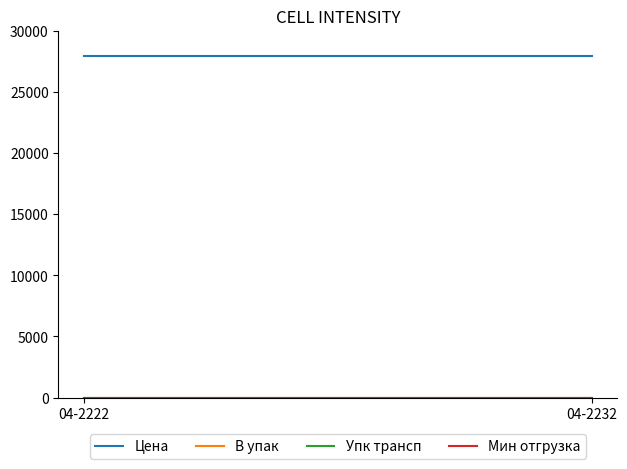

Does the chart display data point markers on the line(s)?

No